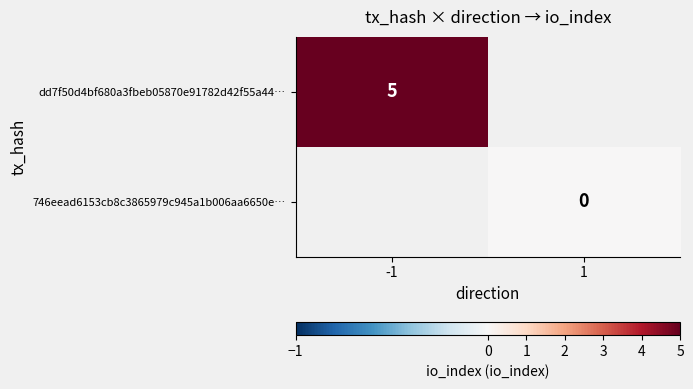

What is the greatest value displayed?

5.0